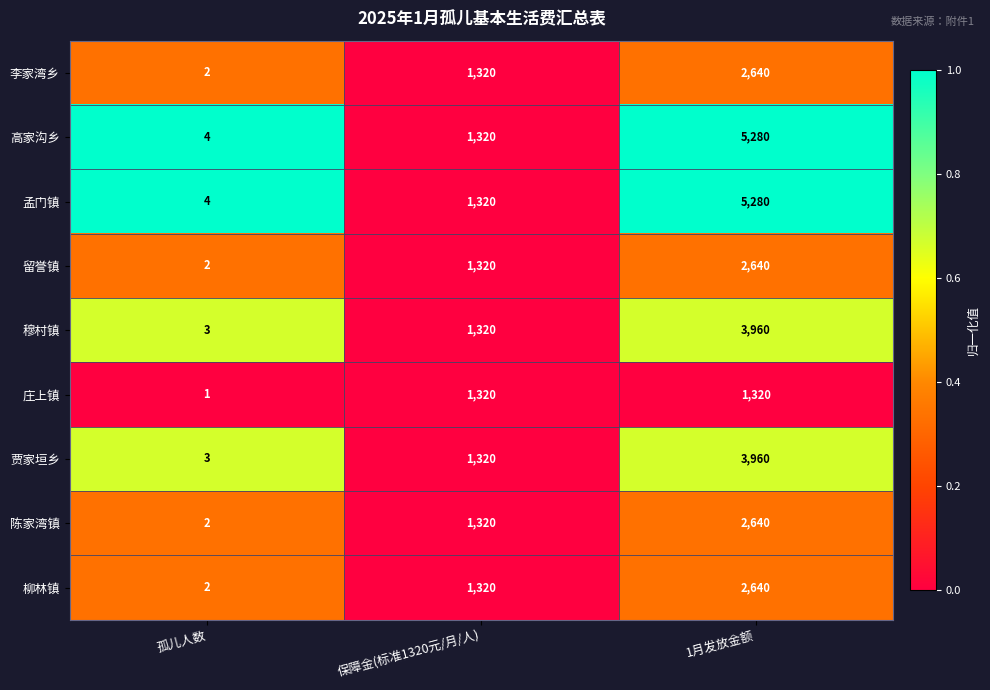

Which label corresponds to the largest value in the chart?

1月发放金额